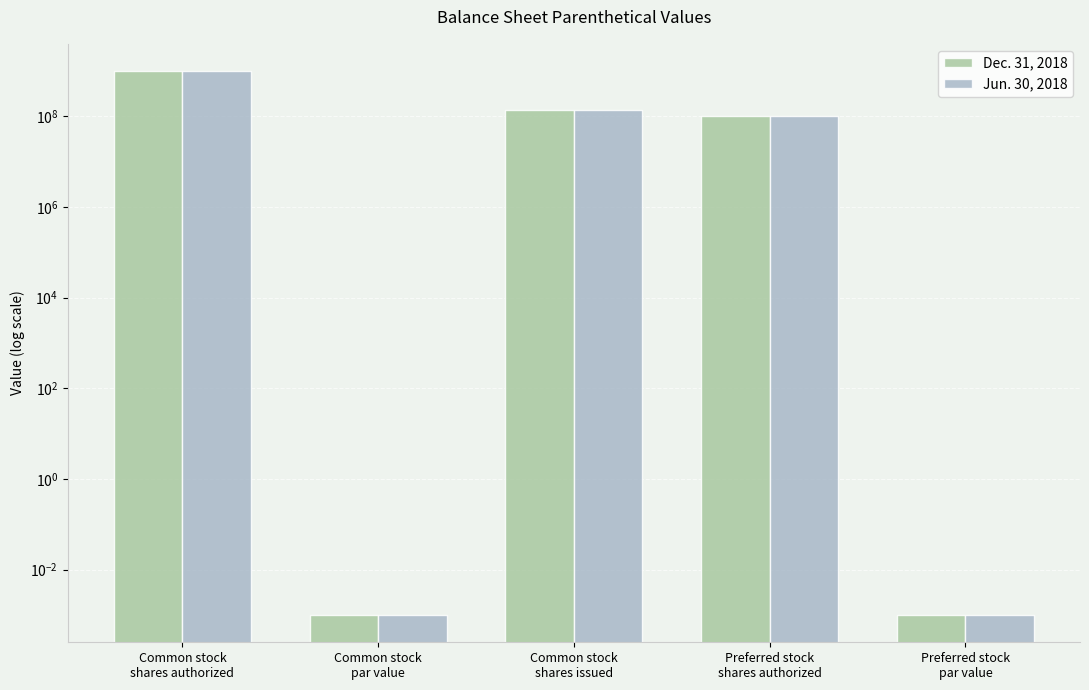

What position from the right is Preferred stock
shares authorized?

2